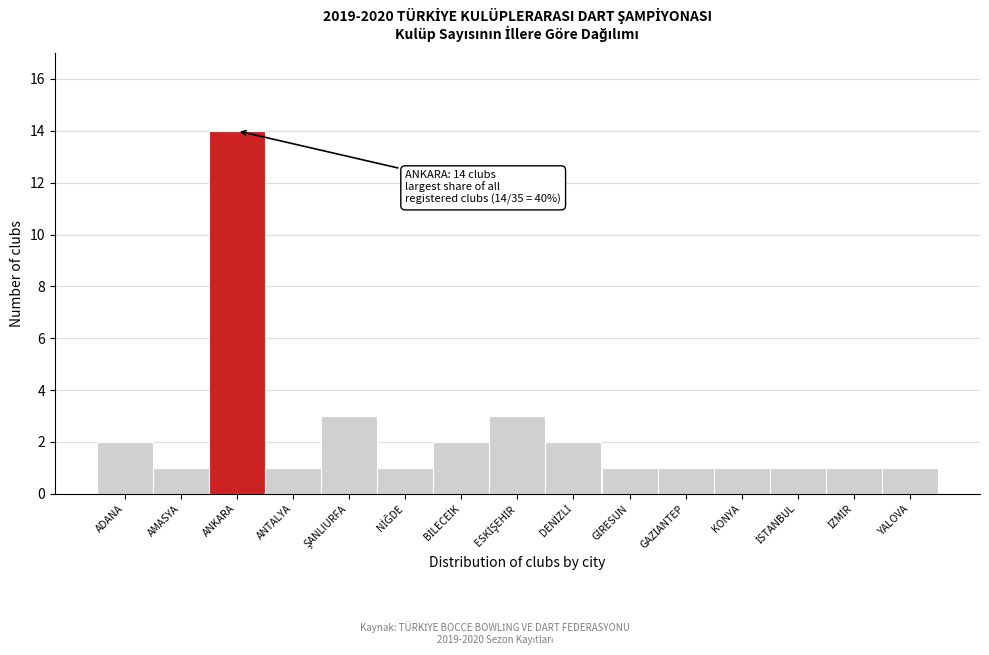

Reading left to right, what are all the values shown in this chart?

2	1	14	1	3	1	2	3	2	1	1	1	1	1	1